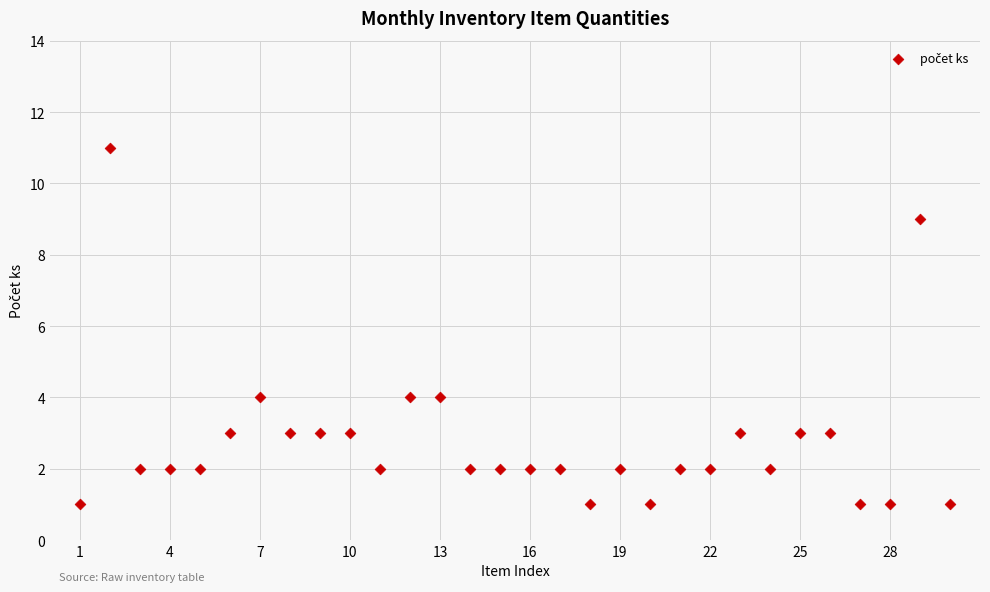

What is the range of X values (max minus min)?

29